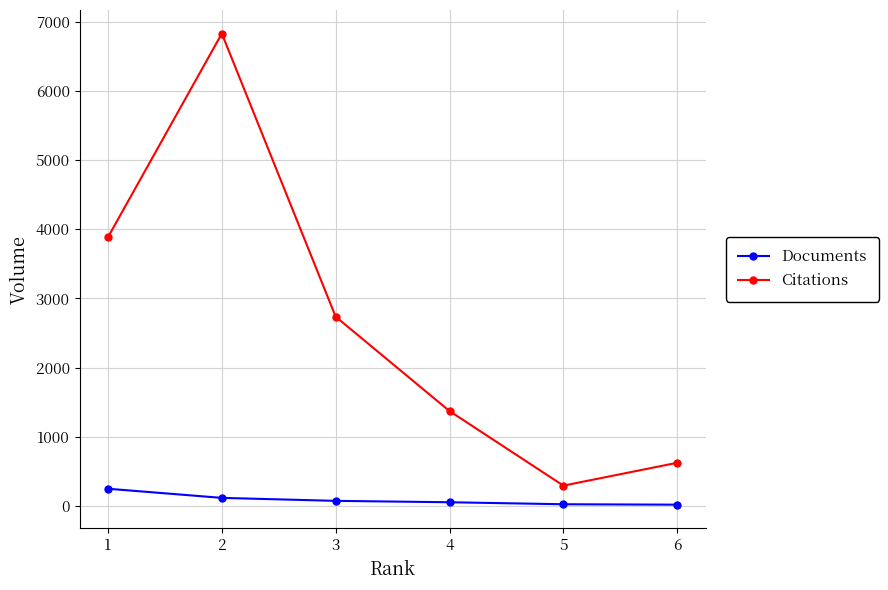

The value of Citations at 4 is 1822. True or false?

False